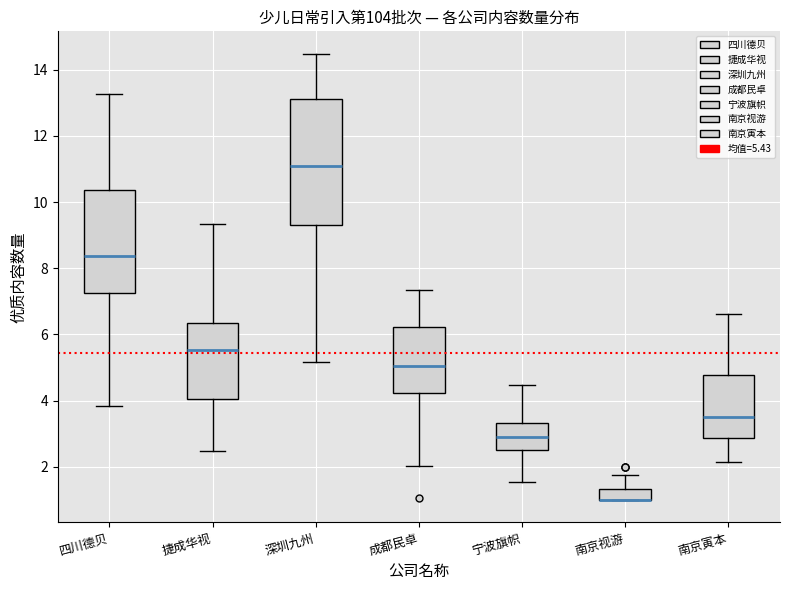

Reading left to right, read every box against the y-axis: the position of its median line, the range the box covers, and the ends of its whiskers. The values are not printed on the chart, so give them approximately, as read against the axis.

四川德贝: median 8.4, box 7.2 to 10.4, whiskers 3.8 to 13.2
捷成华视: median 5.6, box 4.0 to 6.4, whiskers 2.4 to 9.4
深圳九州: median 11.0, box 9.4 to 13.2, whiskers 5.2 to 14.4
成都民卓: median 5.0, box 4.2 to 6.2, whiskers 2.0 to 7.4
宁波旗帜: median 2.8, box 2.4 to 3.4, whiskers 1.6 to 4.4
南京视游: median 1.0 (drawn on the box's lower edge), box 1.0 to 1.4, whiskers 1.0 to 1.8
南京寅本: median 3.6, box 2.8 to 4.8, whiskers 2.2 to 6.6